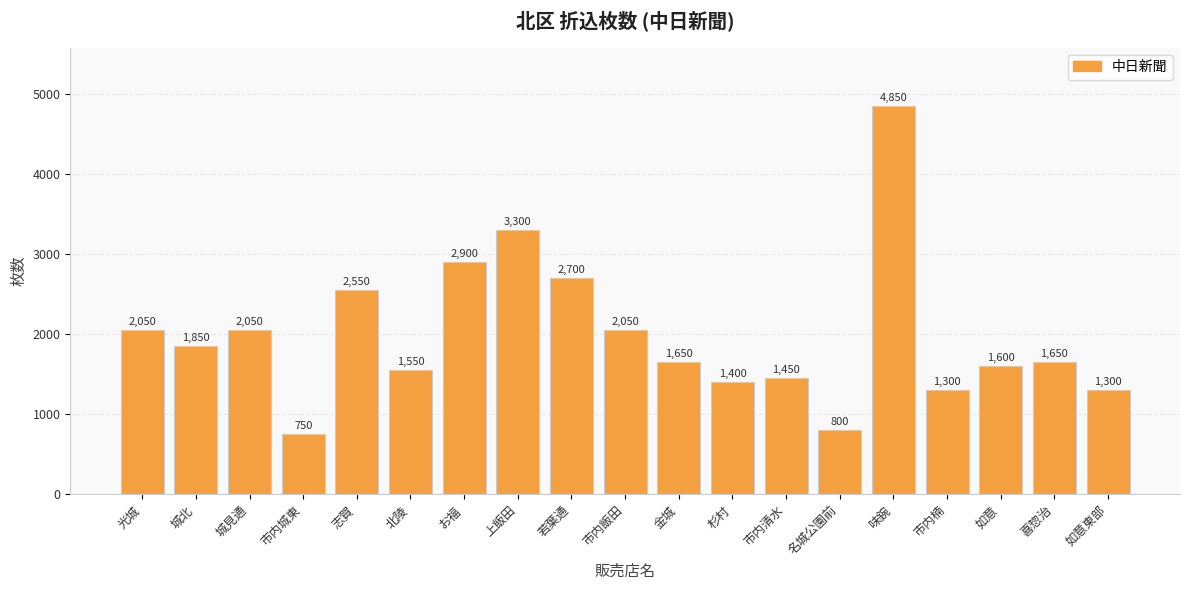

The chart shows a value of 3240 at 味鋺. True or false?

False